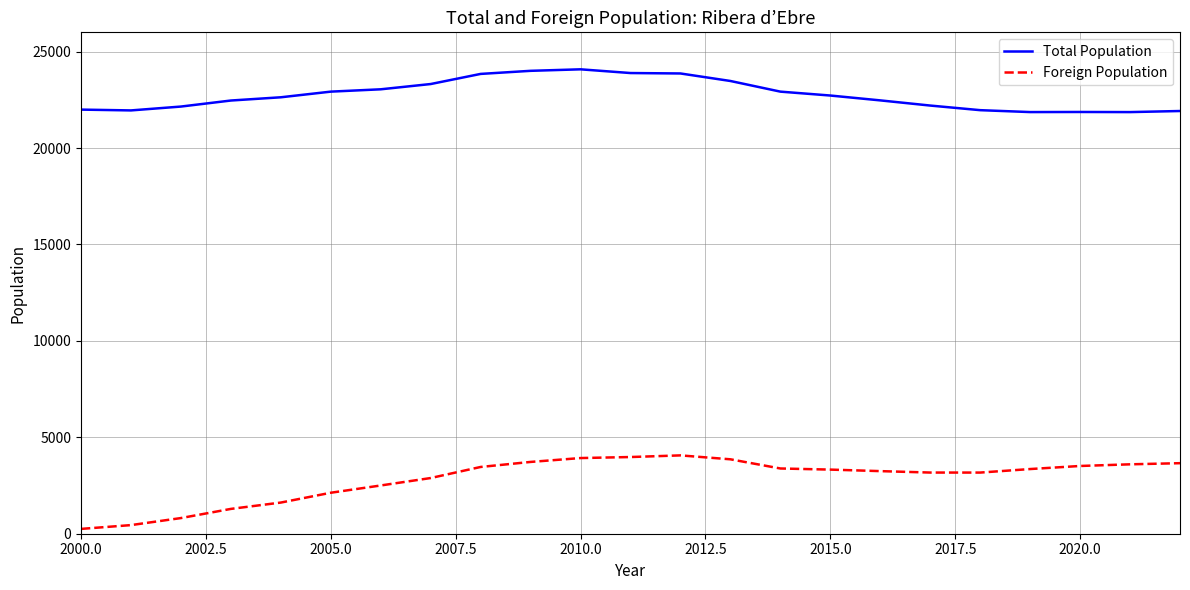

Rank the series by their average value, from highest to lowest.

Total Population, Foreign Population